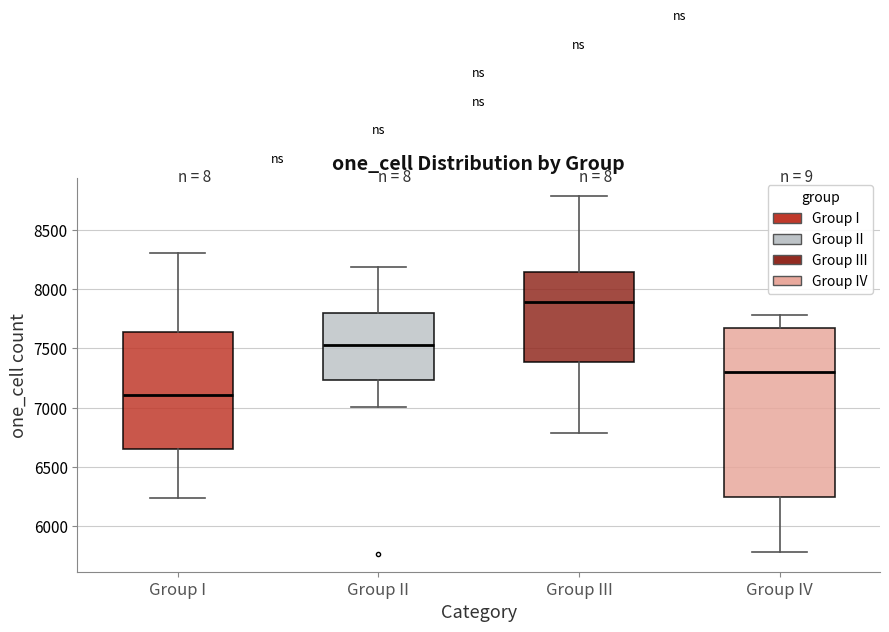

Reading left to right, transcribe this box plot: for each box, give where its median line is, the range the box spans, and where its two whiskers end, as read against the y-axis. The values are not printed on the chart, so give them approximately, as read against the axis.

Group I: median 7100, box 6650 to 7650, whiskers 6250 to 8300
Group II: median 7550, box 7250 to 7800, whiskers 7000 to 8200
Group III: median 7900, box 7400 to 8150, whiskers 6800 to 8800
Group IV: median 7300, box 6250 to 7650, whiskers 5800 to 7800